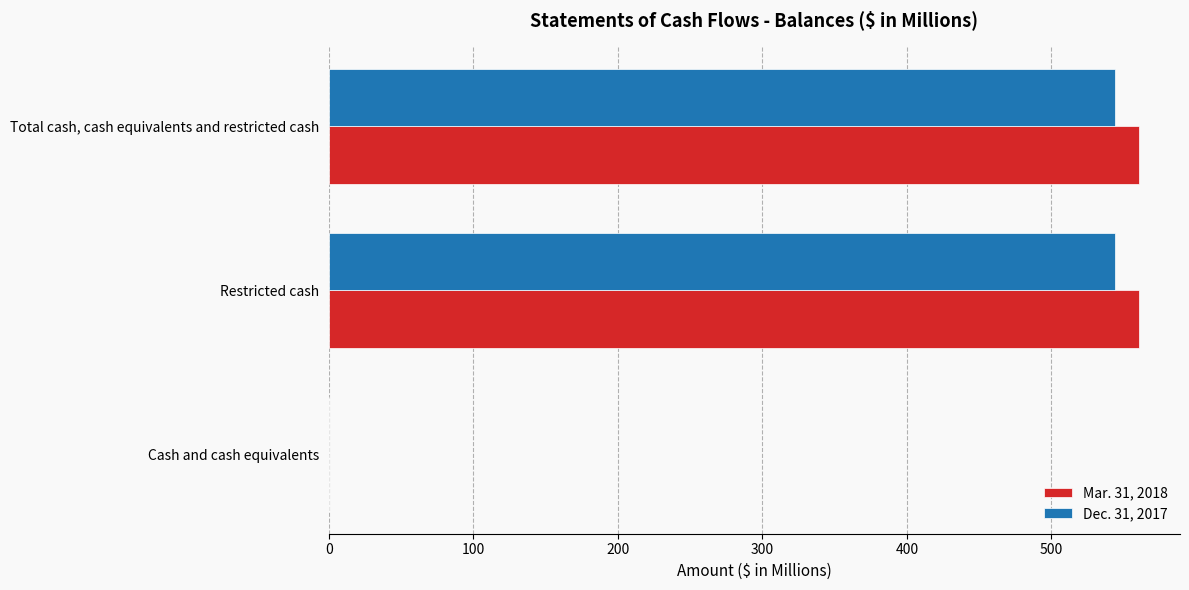

How many series are shown in this chart?

2